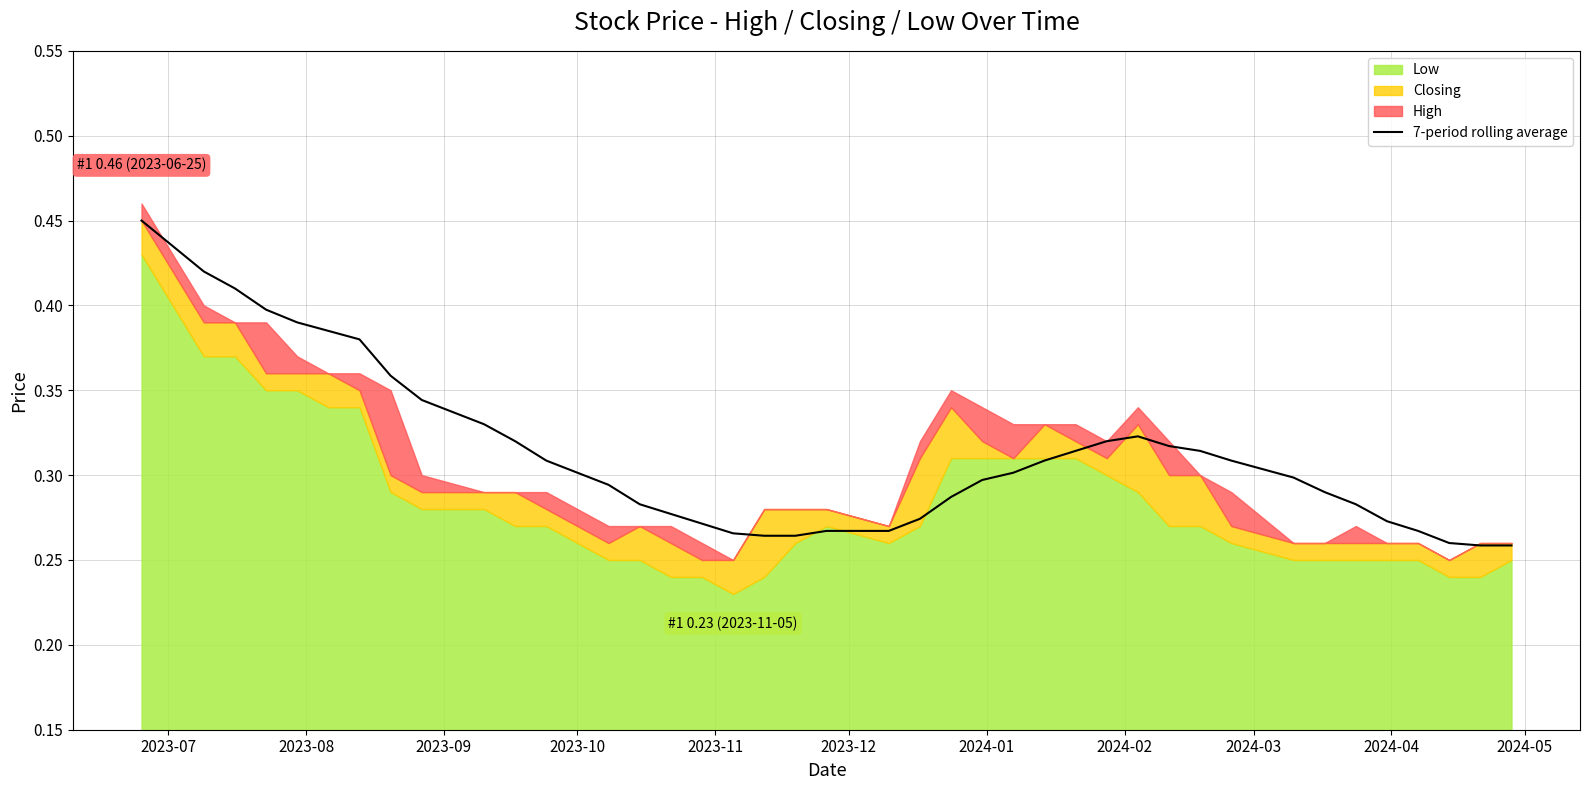

How many lines are shown in the chart?

1